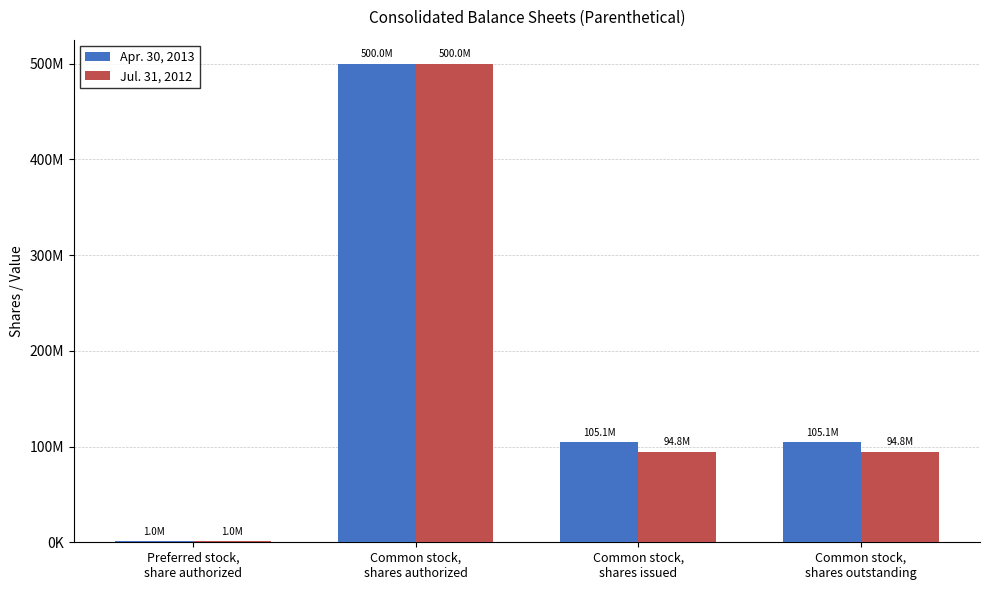

Are the bars grouped side by side (vs. stacked)?

Yes